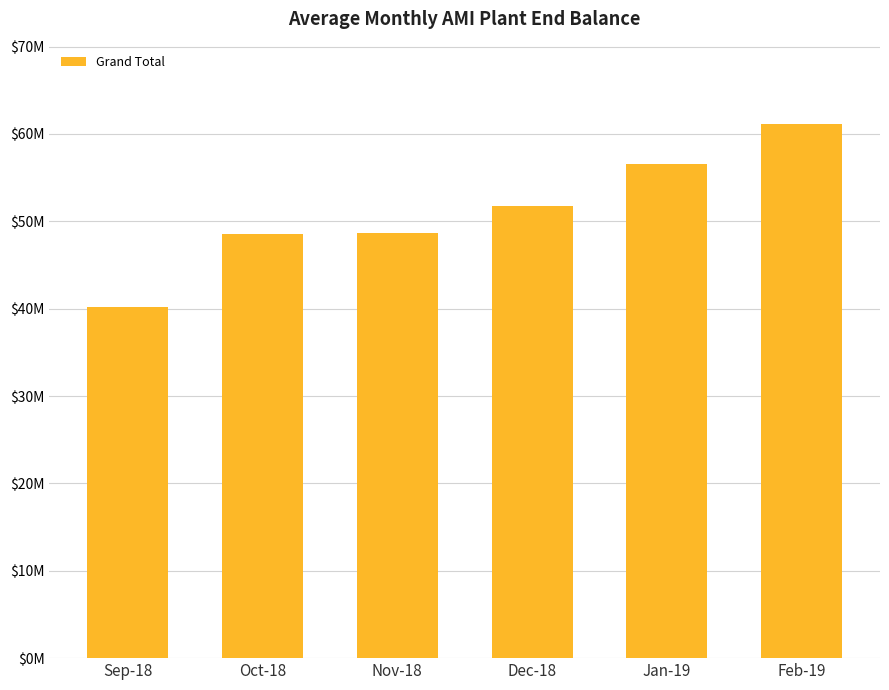

Which category has the highest value across all series?

Feb-19